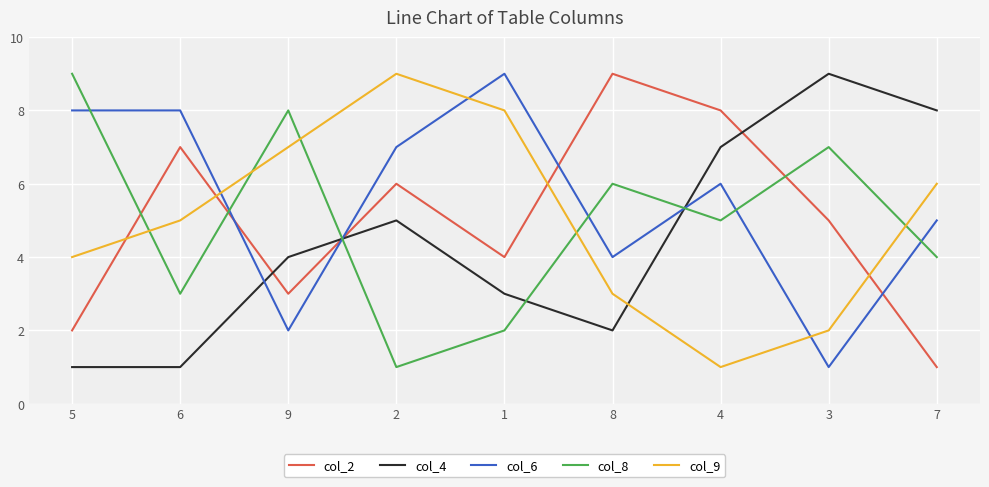

How many interior local valleys does the col_8 series have?

3